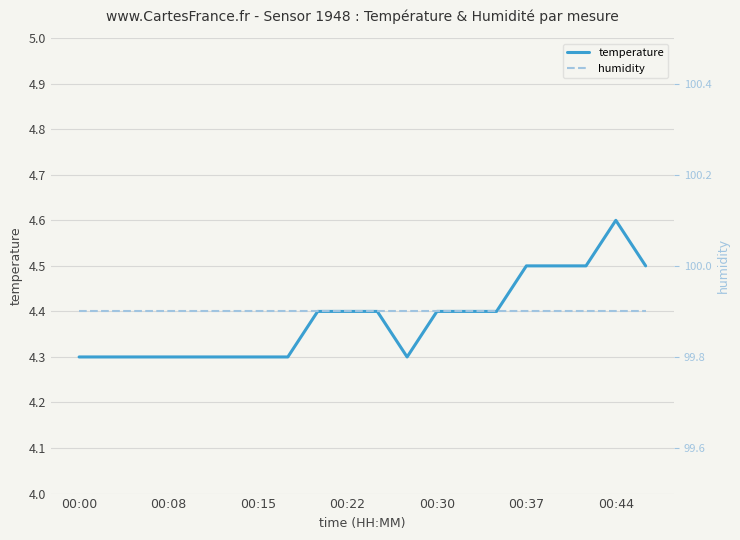

Rank the series at 14 from highest to lowest value.

humidity, temperature